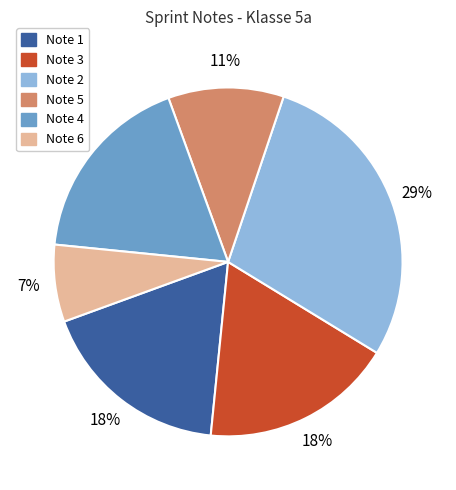

Does any single category account for the majority?

No